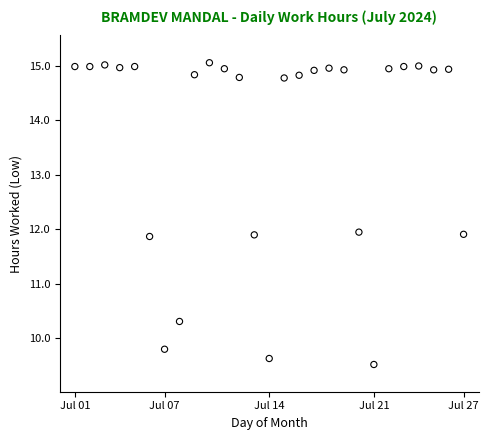

What is the range of Y values (max minus min)?

5.5